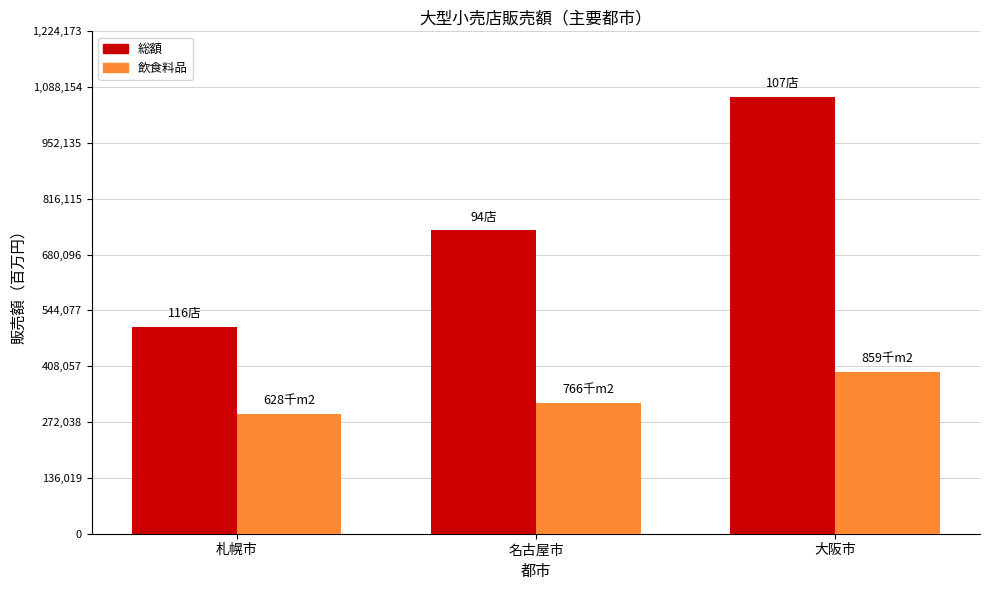

What is the minimum value shown in the chart?

291055